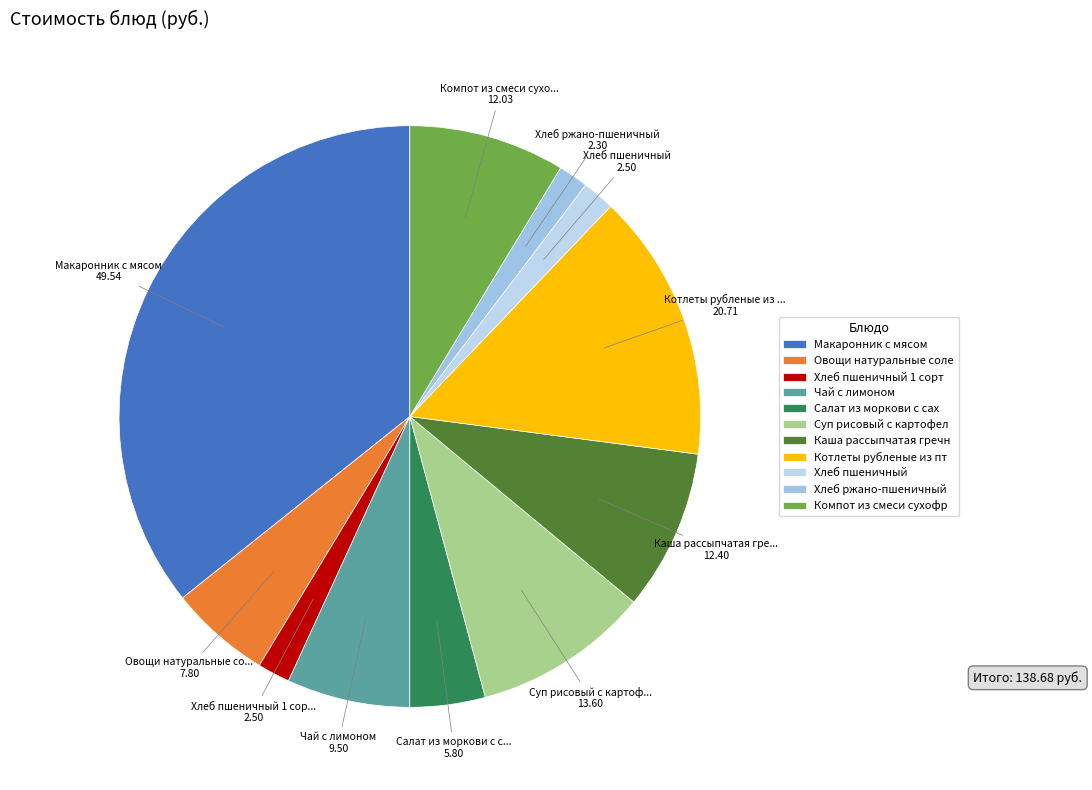

Count the number of slices in the pie.

11